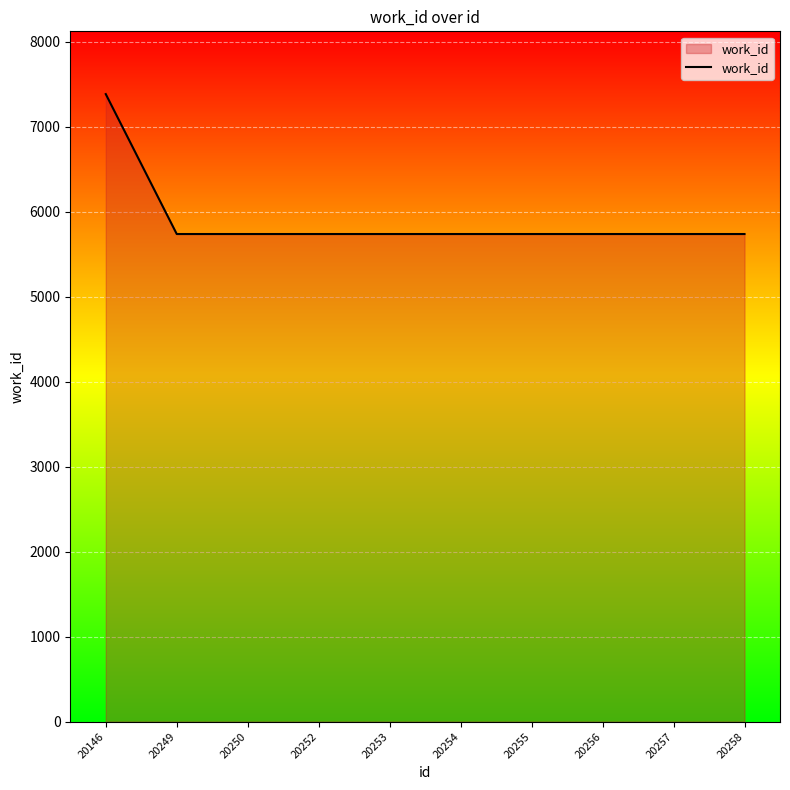

The value at 20250 is 10227. True or false?

False